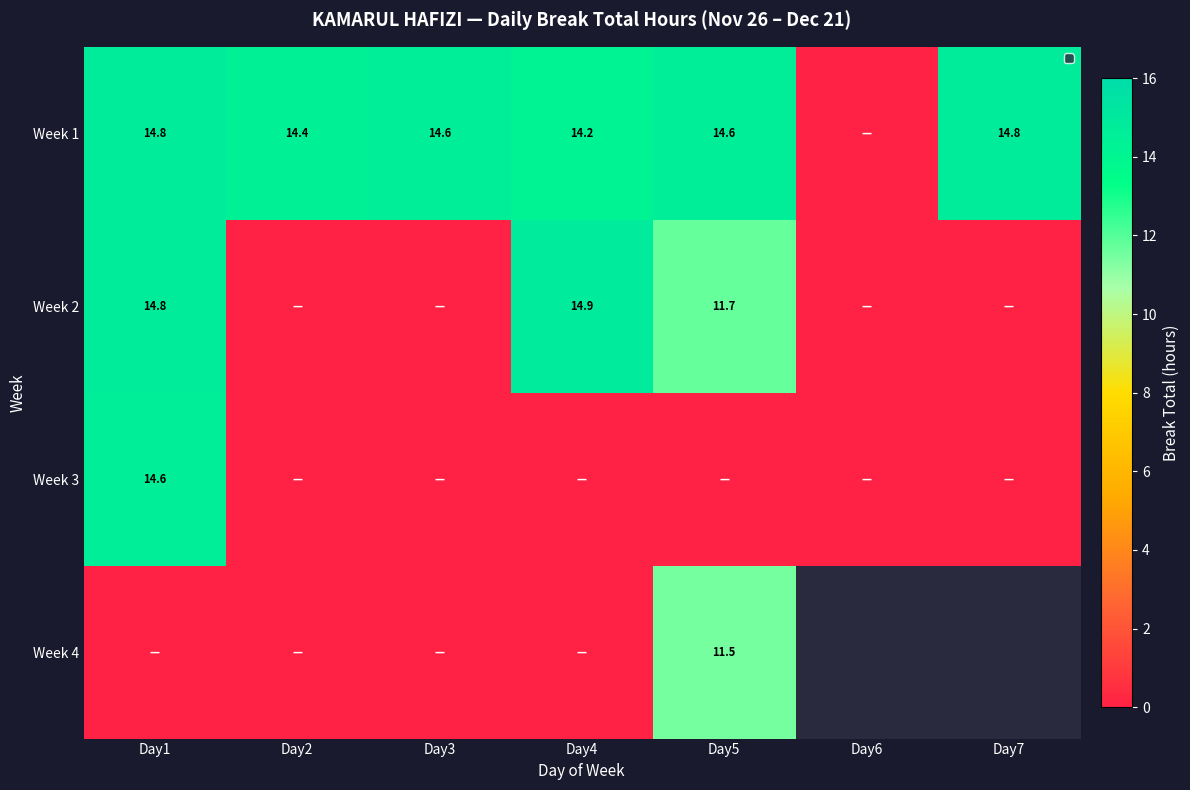

The Week 3 series shows 0.0 at Day4. True or false?

True